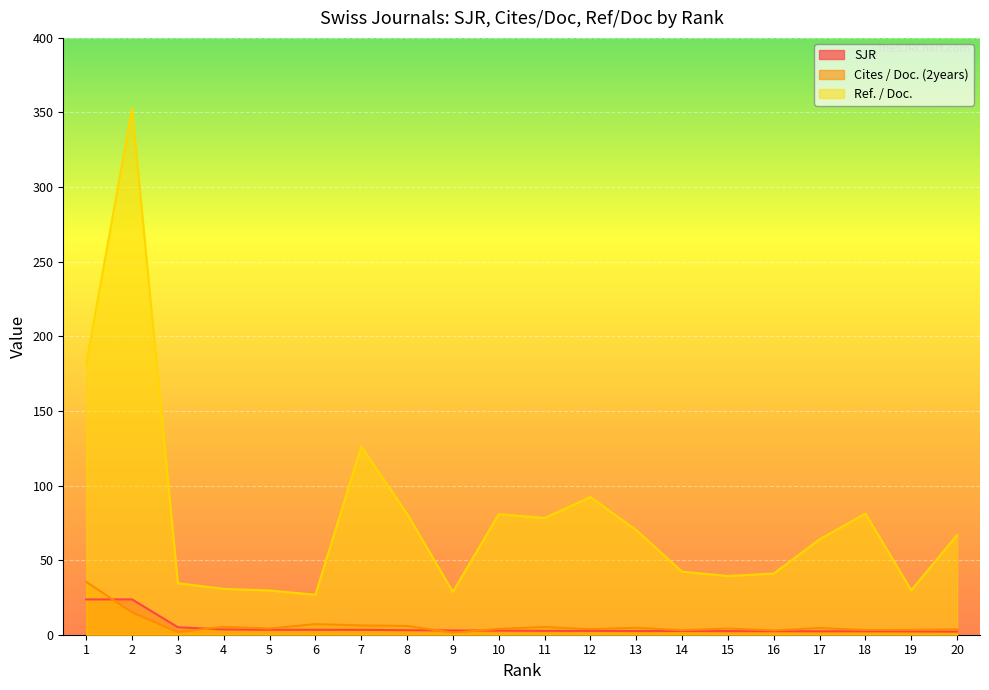

What is the smallest value displayed?

1.4